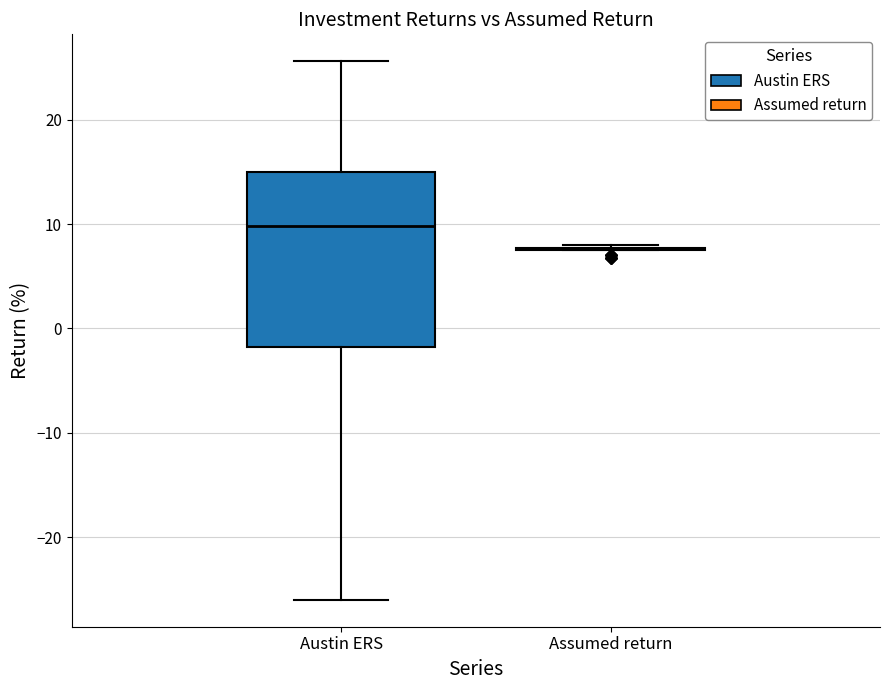

Reading left to right, read every box against the y-axis: the position of its median line, the range the box covers, and the ends of its whiskers. The values are not printed on the chart, so give them approximately, as read against the axis.

Austin ERS: median 10, box -2 to 15, whiskers -26 to 26
Assumed return: box collapsed to a line at 8, whiskers 8 to 8